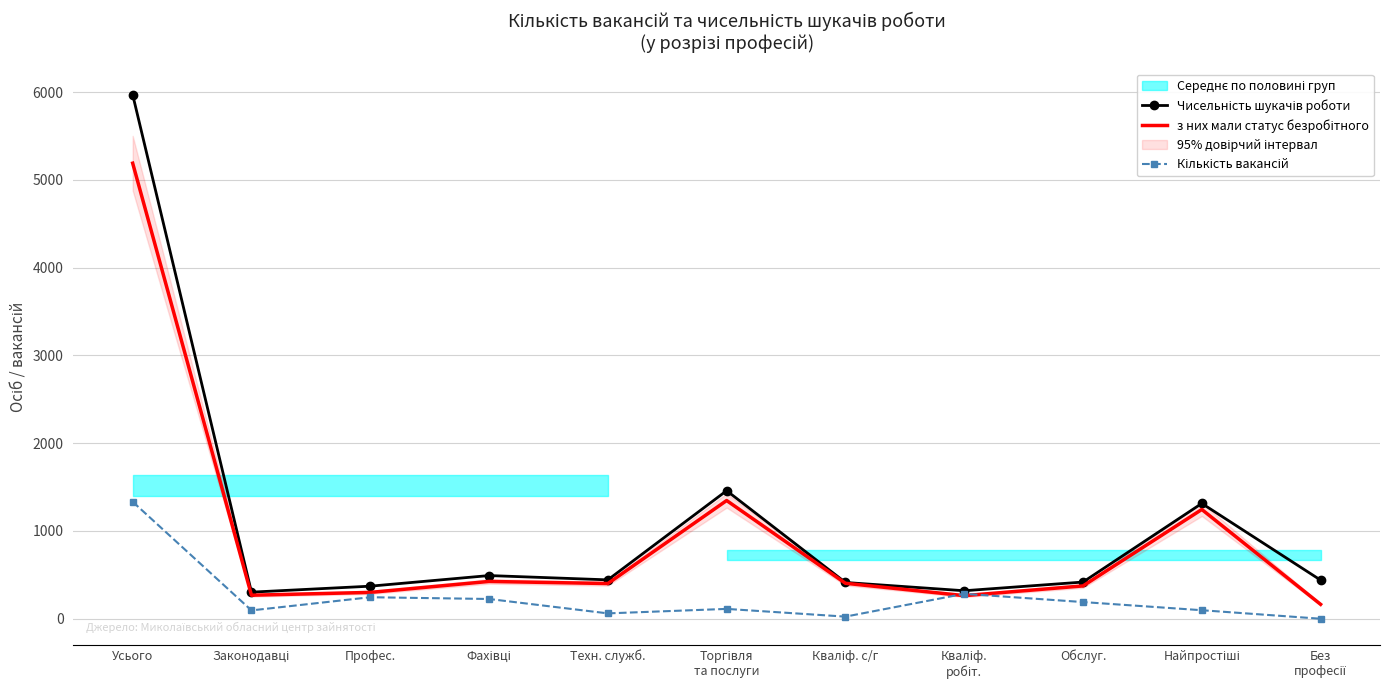

True or false: з них мали статус безробітного and Чисельність шукачів роботи cross at least once.

False